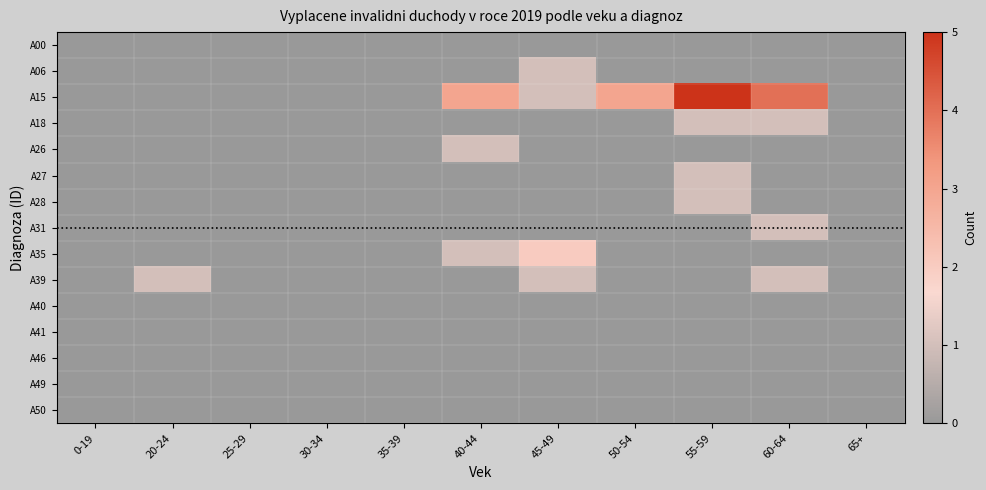

The value of A15 at 25-29 is -2. True or false?

False